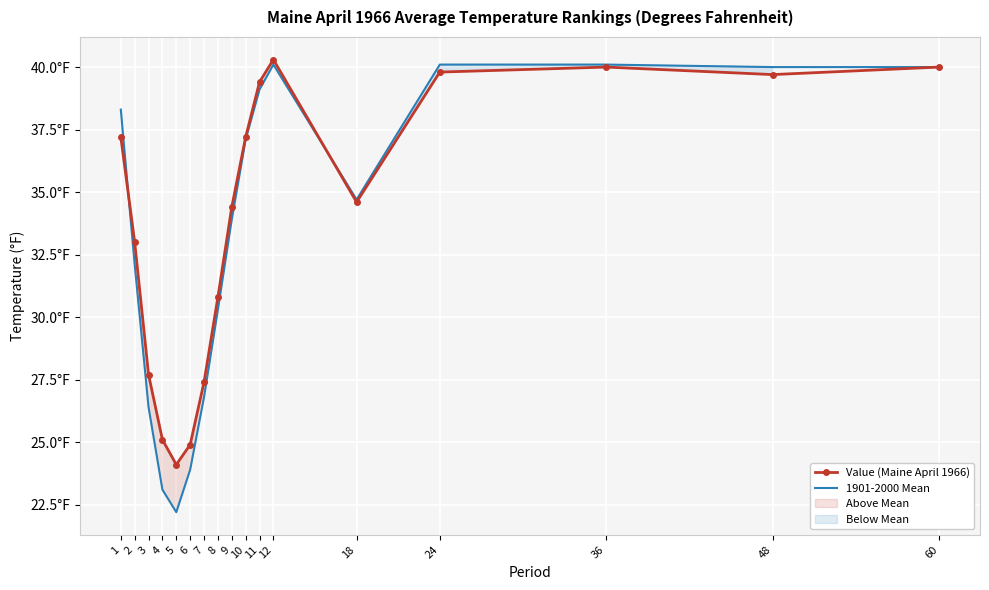

Between 8 and 1, which is larger?

1